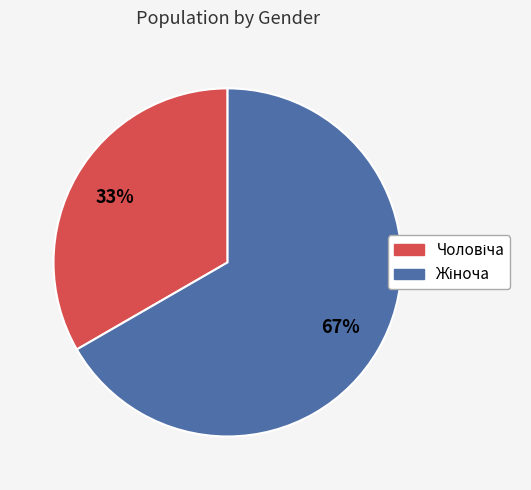

Is there a majority slice in this chart?

Yes